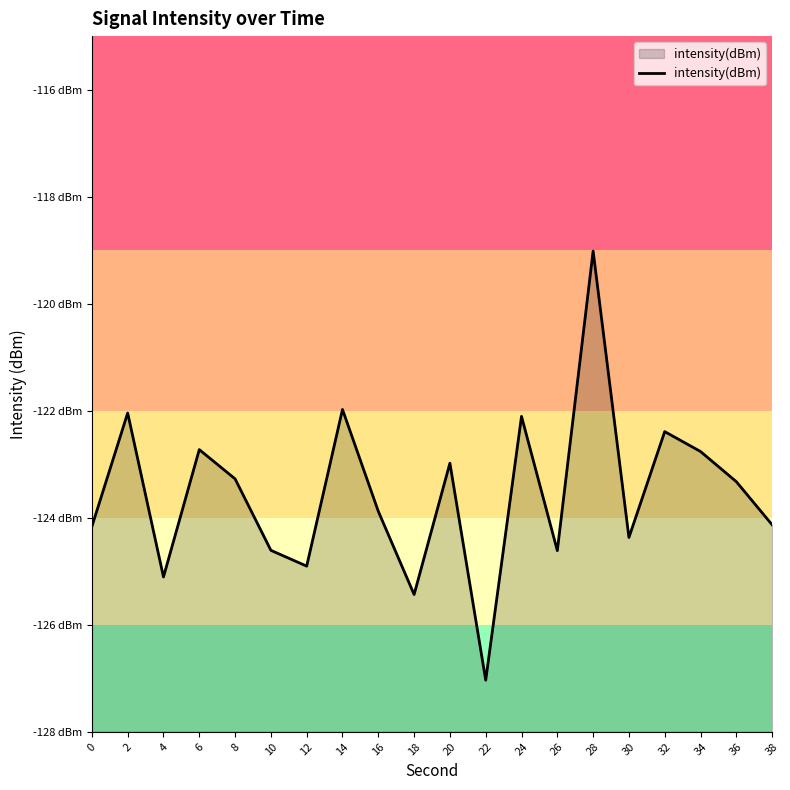

How many data points are less than -123?

12